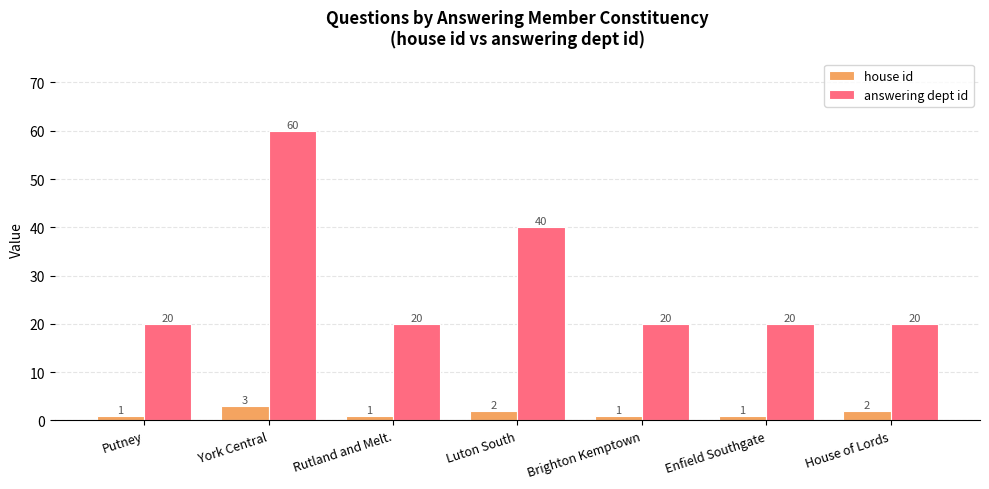

True or false: house id has a value of 2 at House of Lords.

True